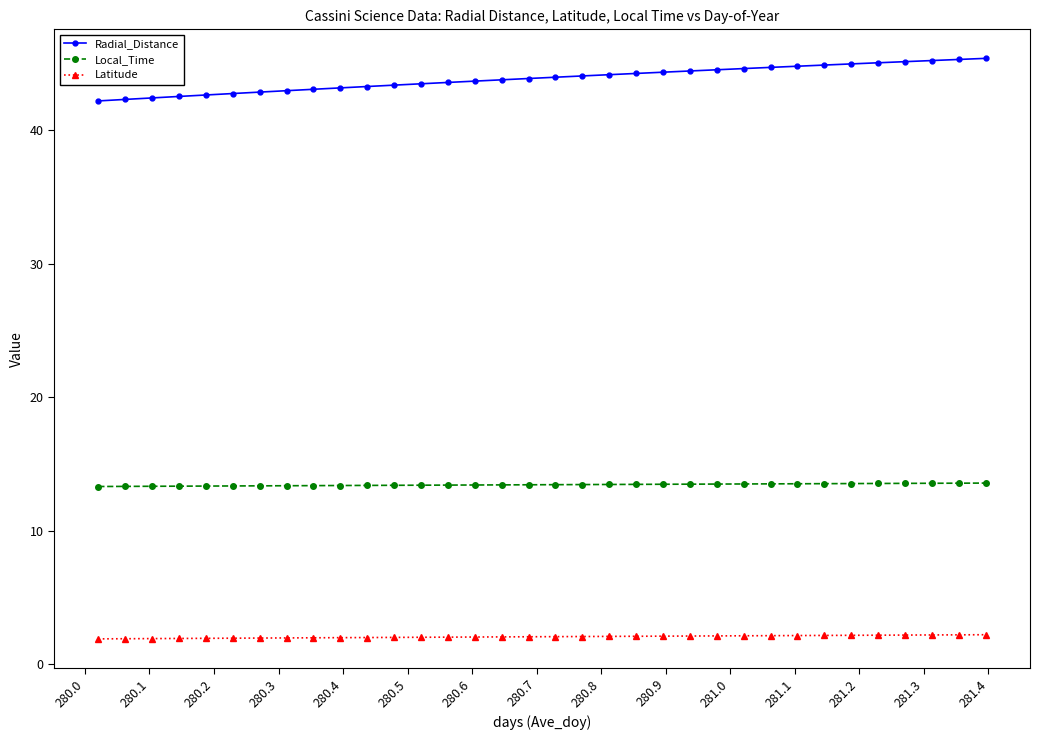

How many lines are shown in the chart?

3